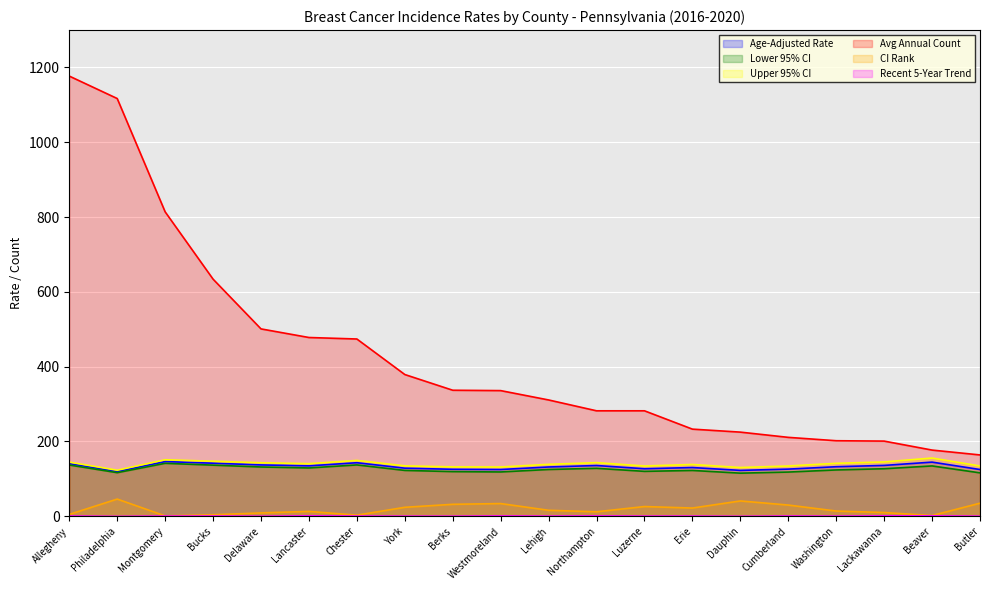

Rank the series by their maximum value, from lowest to highest.

Recent 5-Year Trend, CI Rank, Lower 95% CI, Age-Adjusted Rate, Upper 95% CI, Avg Annual Count